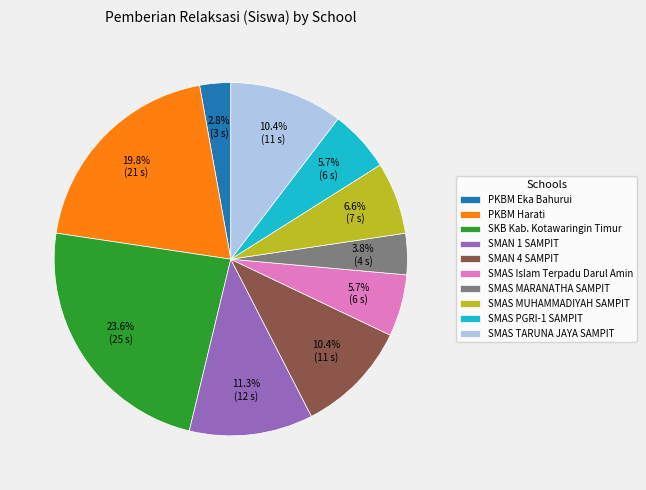

Between SMAN 1 SAMPIT and SMAN 4 SAMPIT, which is larger?

SMAN 1 SAMPIT